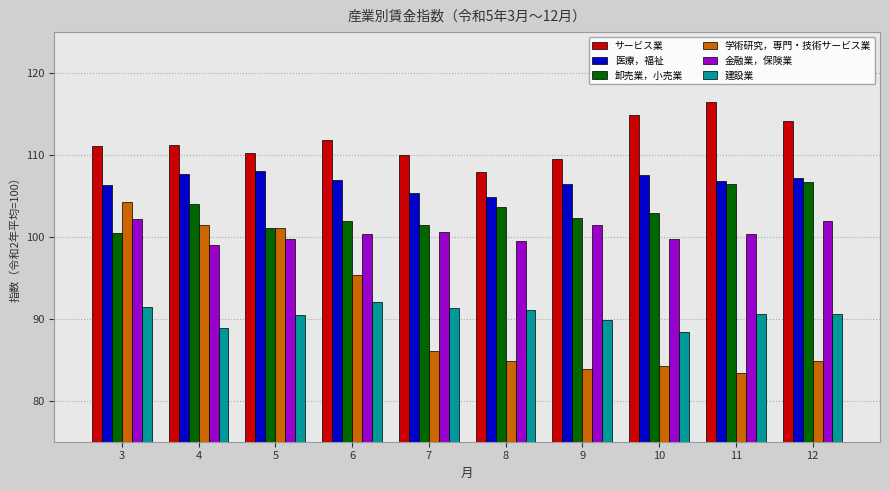

List the series in order of their peak value, lowest first.

建設業, 金融業，保険業, 学術研究，専門・技術サービス業, 卸売業，小売業, 医療，福祉, サービス業